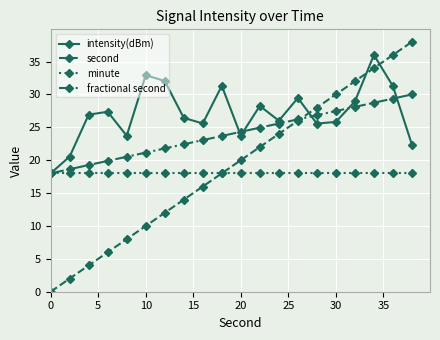

At how many categories does at least one series exceed 3?

20